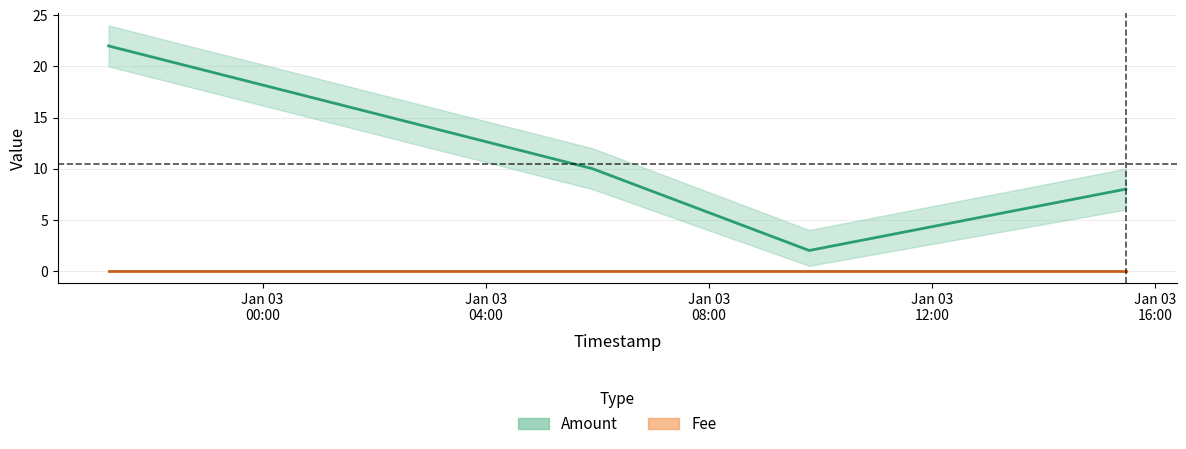

What is the value of the 2nd point from the left?

10